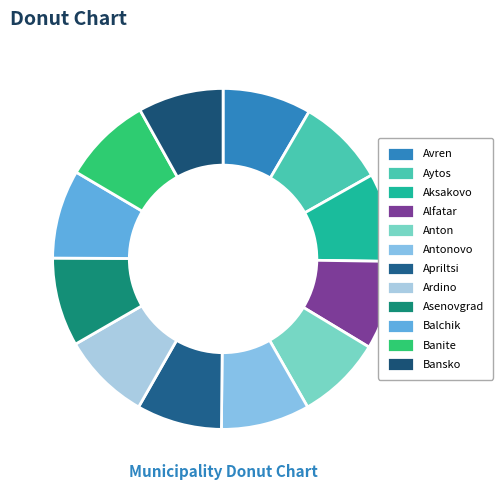

Is Aytos the majority of the pie?

No